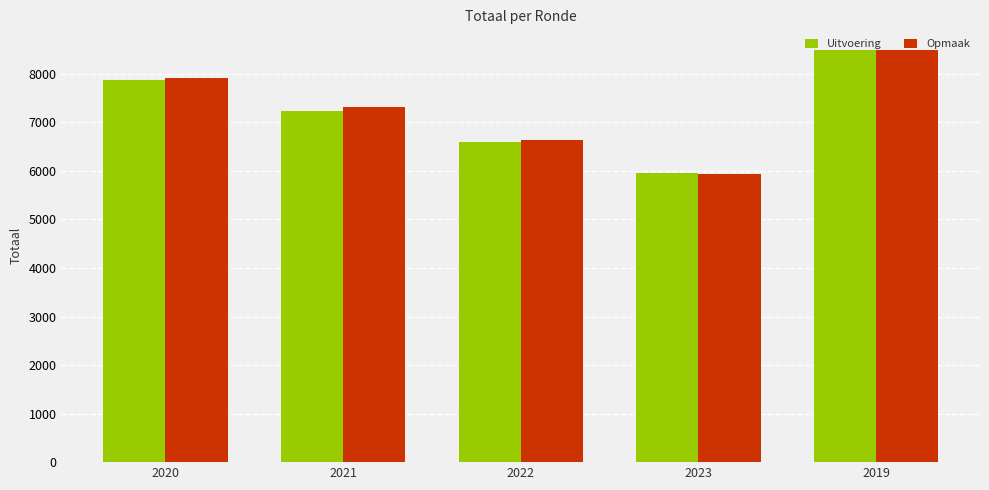

Are the bars grouped side by side (vs. stacked)?

Yes